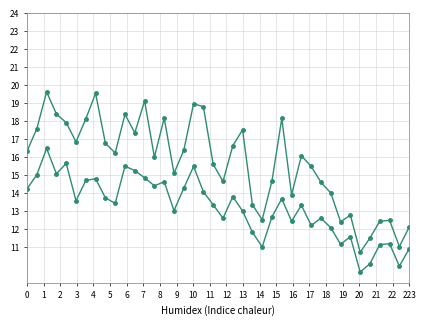

How many data points does each series have?

40